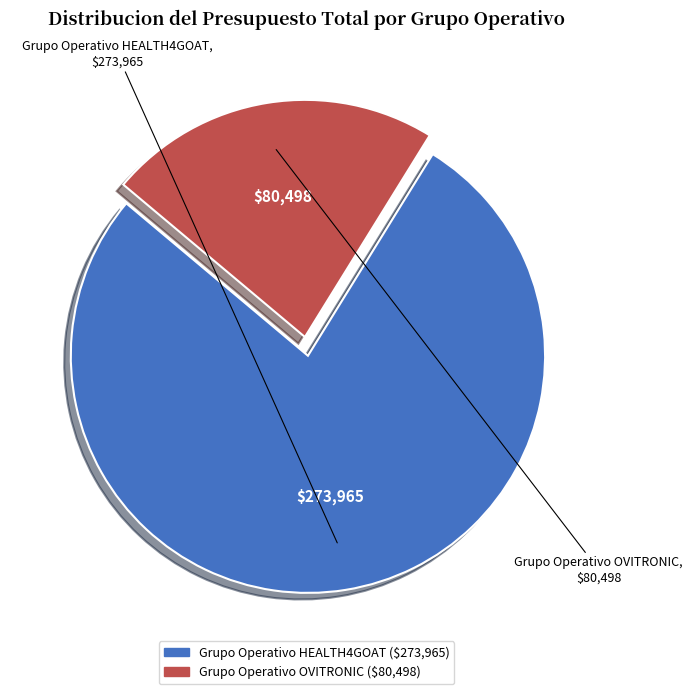

Which category has the smallest portion of the pie?

Grupo Operativo OVITRONIC